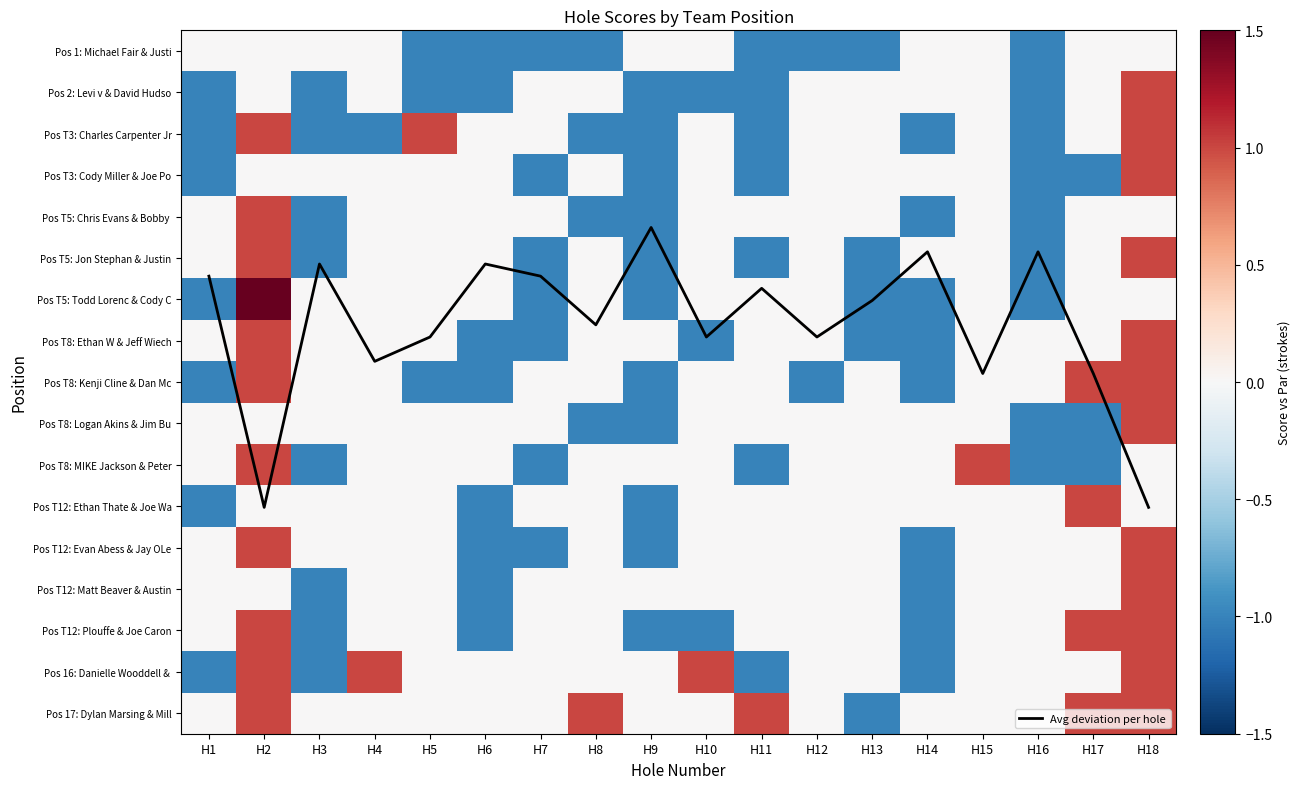

How many categories are shown in the chart?

18